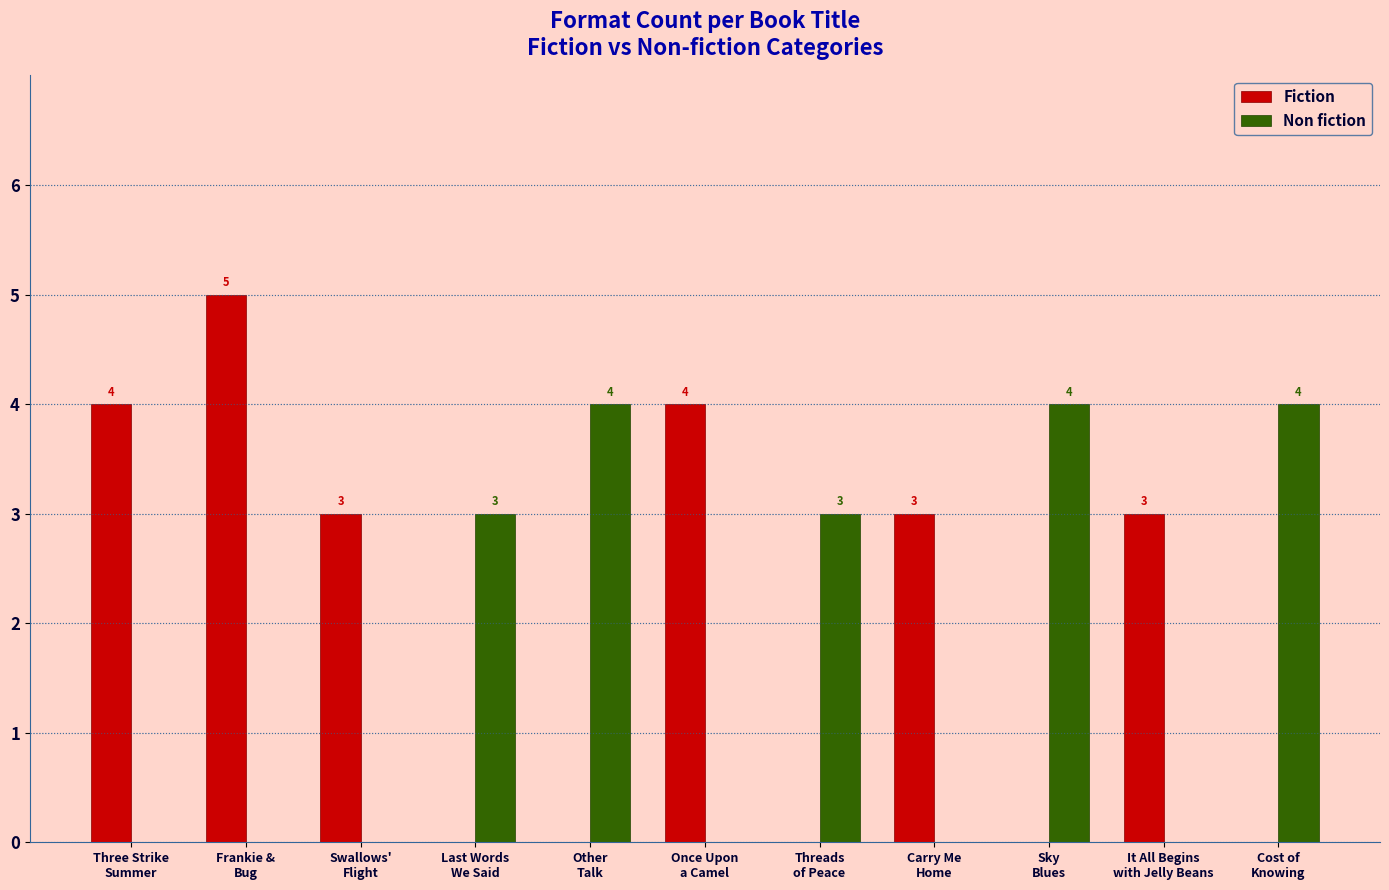

Reading left to right, what are all the values shown in this chart?

Fiction: Three Strike
Summer=4	Frankie &
Bug=5	Swallows'
Flight=3	Last Words
We Said=0	Other
Talk=0	Once Upon
a Camel=4	Threads
of Peace=0	Carry Me
Home=3	Sky
Blues=0	It All Begins
with Jelly Beans=3	Cost of
Knowing=0
Non fiction: Three Strike
Summer=0	Frankie &
Bug=0	Swallows'
Flight=0	Last Words
We Said=3	Other
Talk=4	Once Upon
a Camel=0	Threads
of Peace=3	Carry Me
Home=0	Sky
Blues=4	It All Begins
with Jelly Beans=0	Cost of
Knowing=4